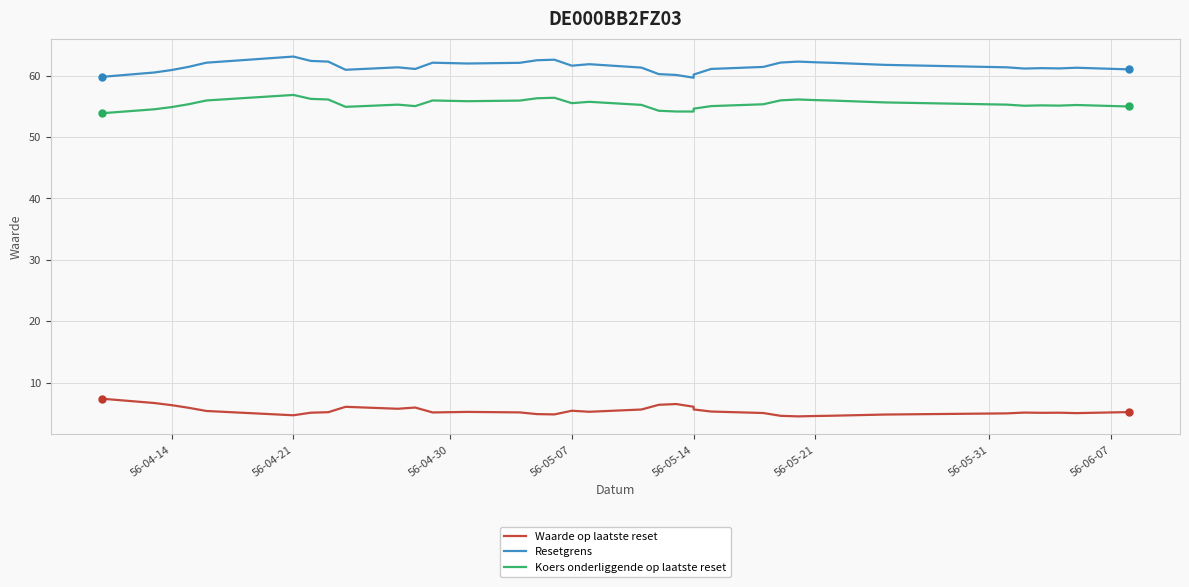

What position from the left is 56-05-31?

7